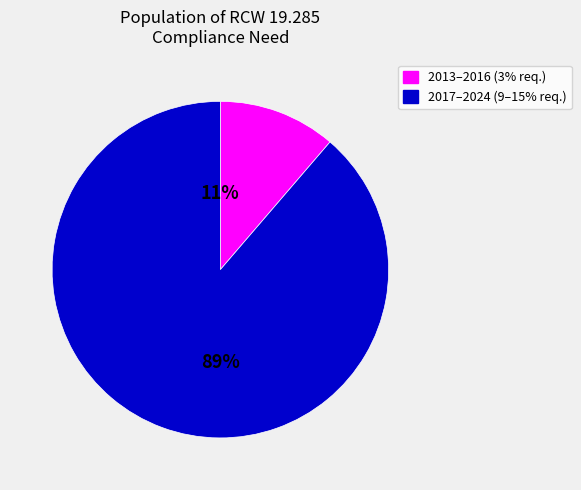

To the nearest percent, what is the average slice percentage?

50%